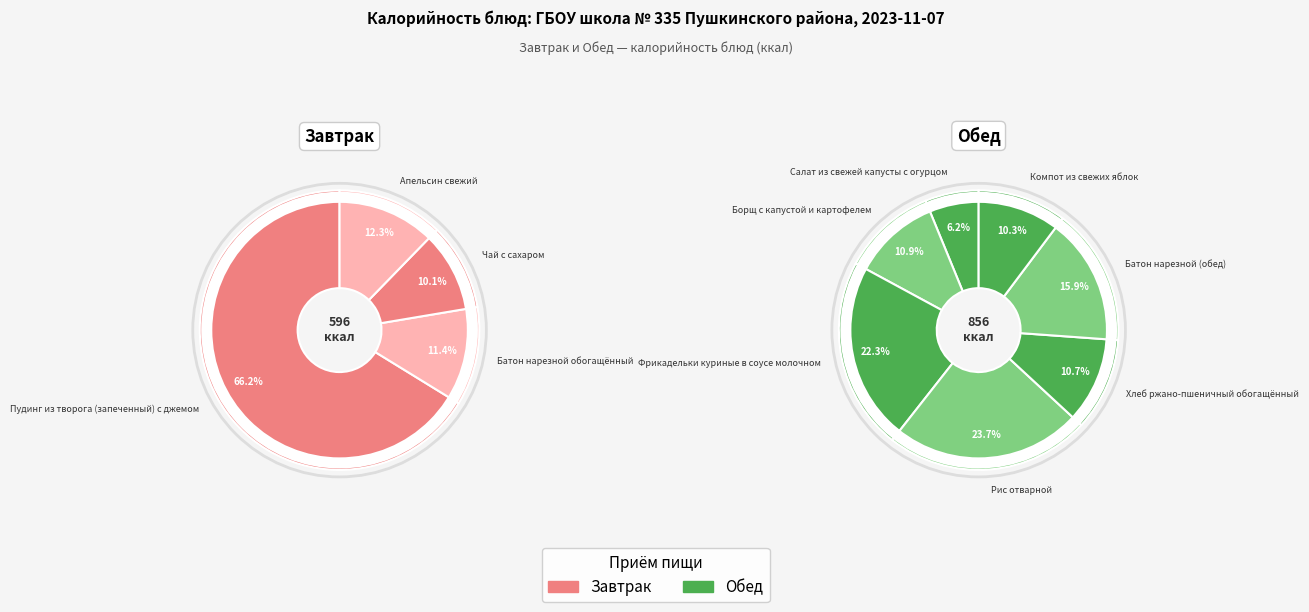

How many segments does this pie chart have?

11